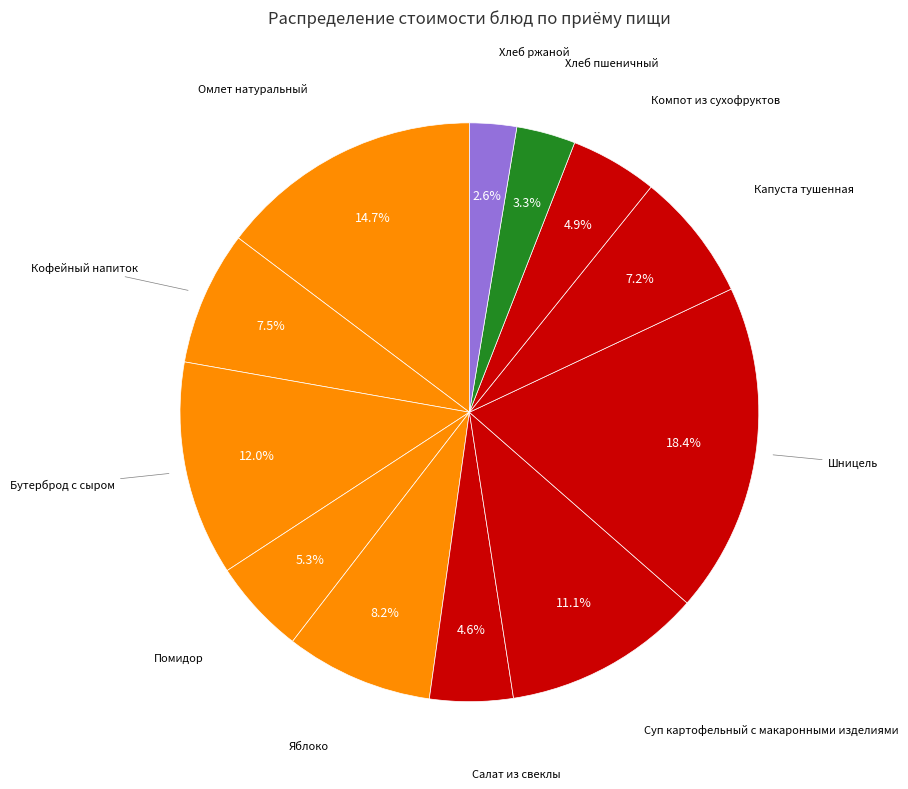

What is the largest slice in the pie chart?

Шницель